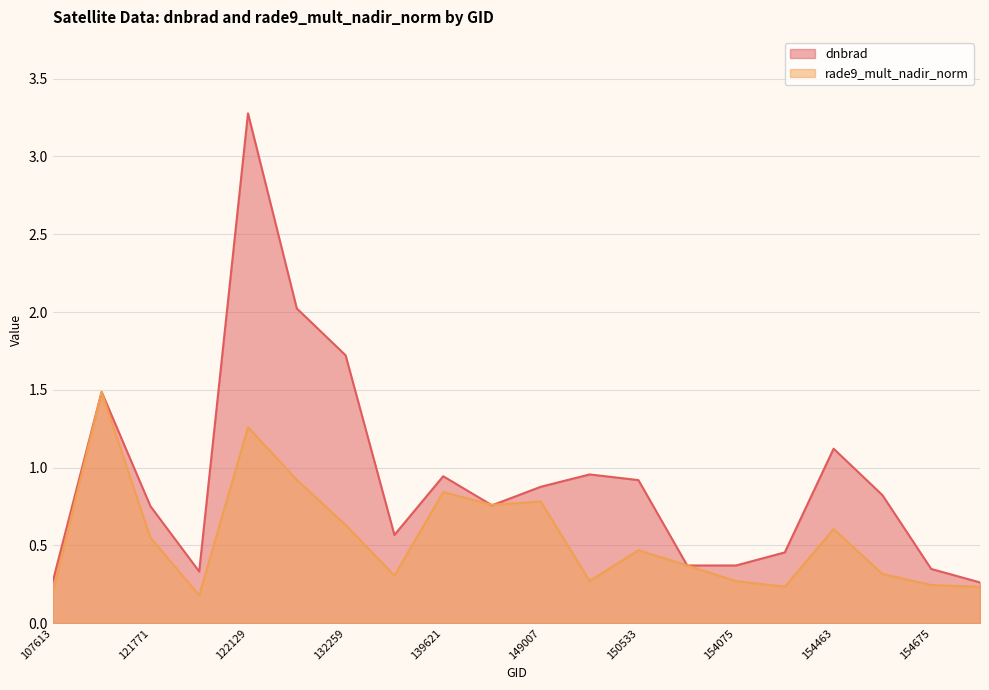

What is the difference between the maximum and minimum values in the dnbrad series?

3.0